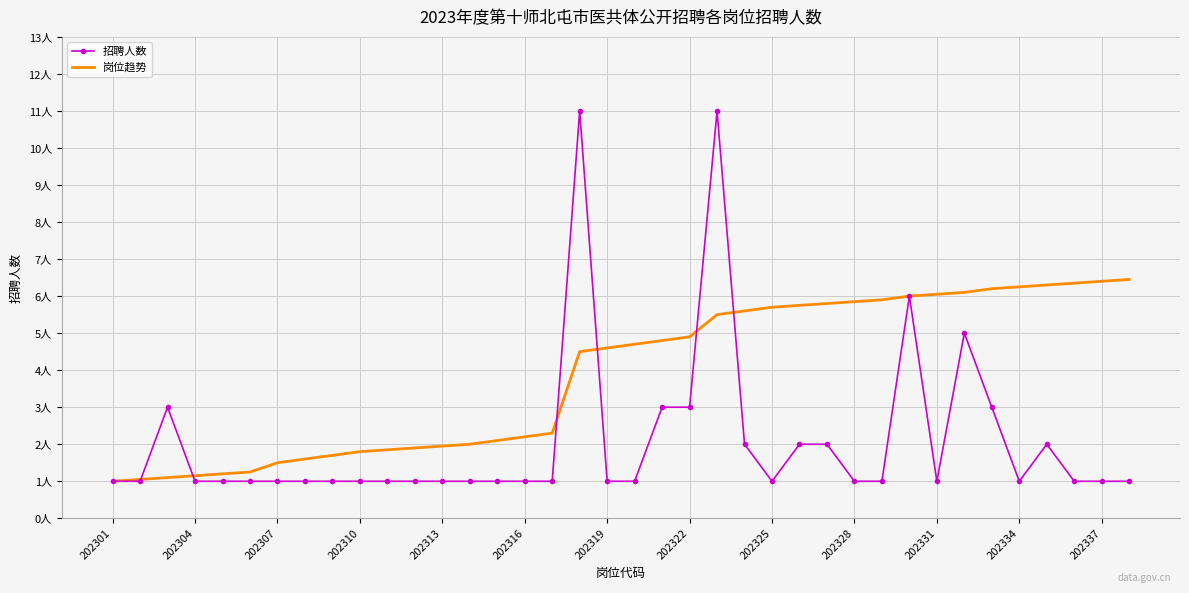

Which series has the largest range (max minus min)?

招聘人数